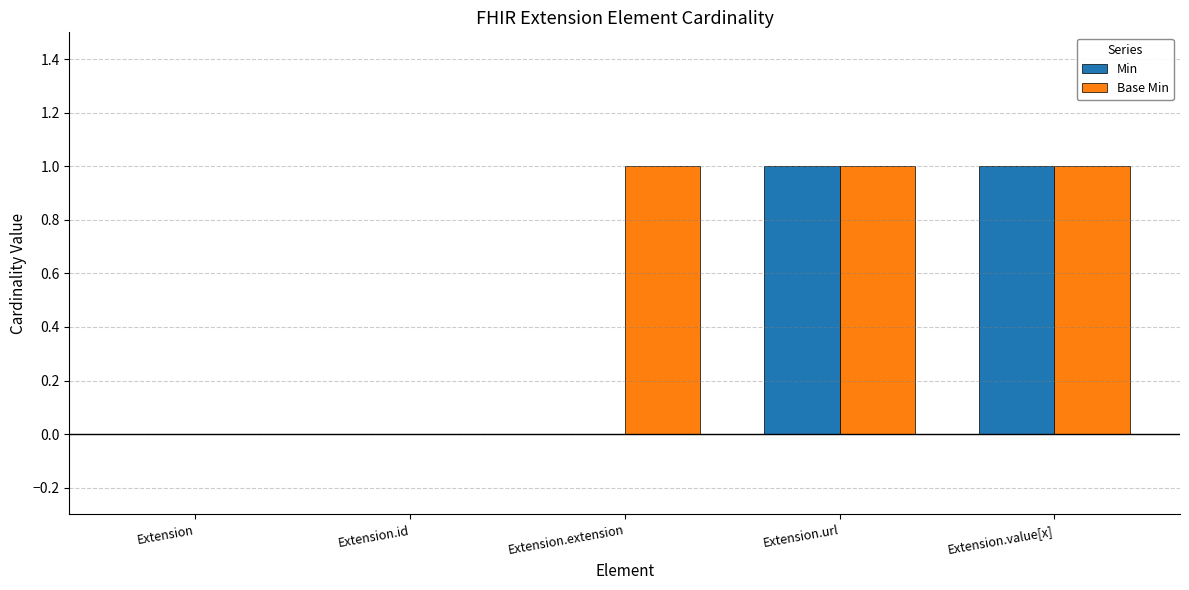

Count the Base Min values in the range 0 to 1.

5